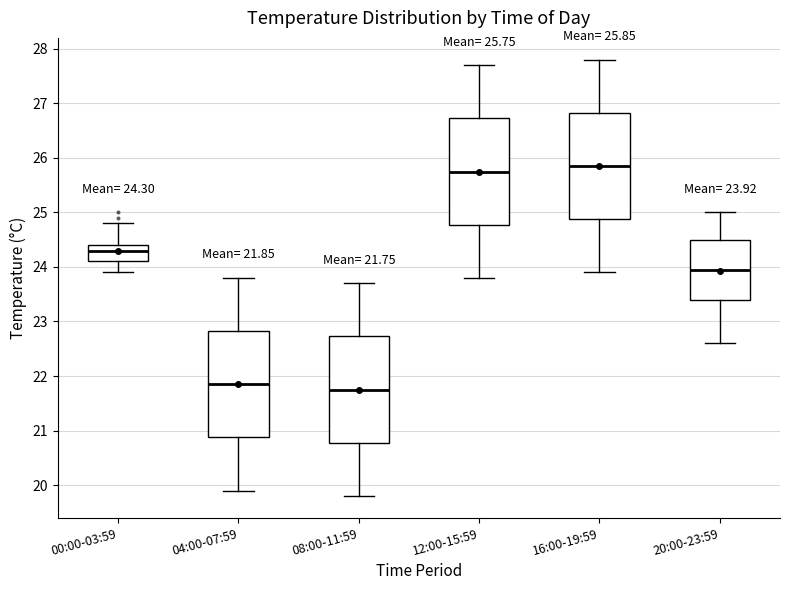

Which box's median line is the highest?

16:00-19:59